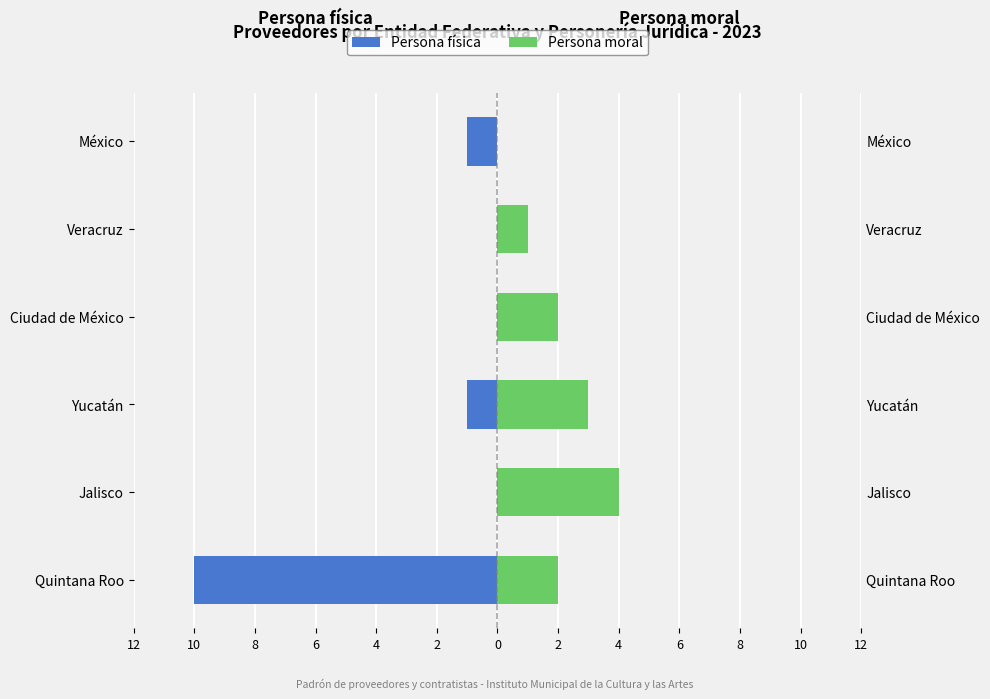

Count the number of data series in this chart.

2